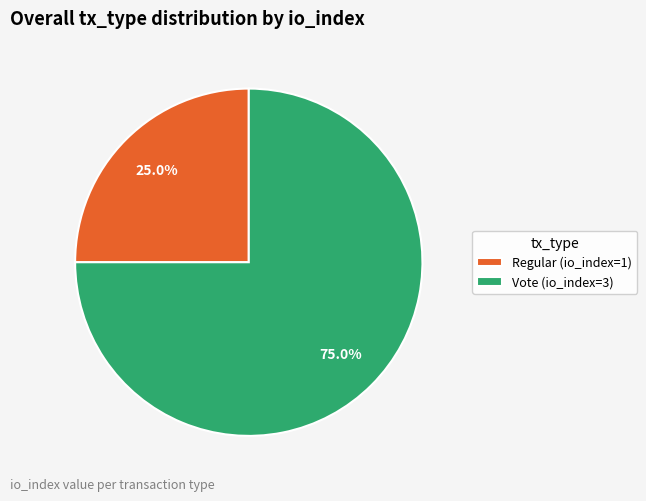

Count the number of slices in the pie.

2